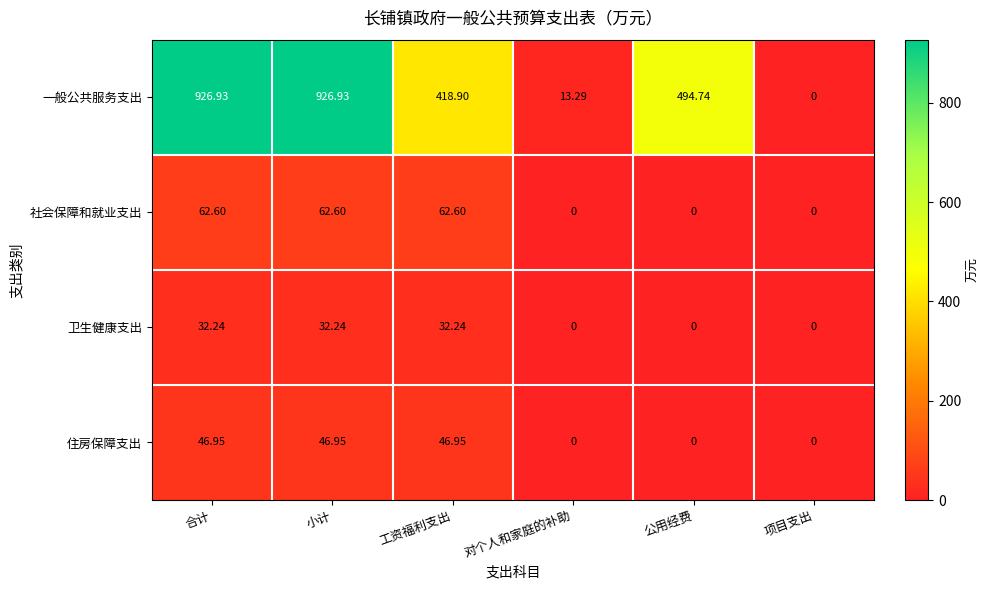

Count the number of categories in the chart.

6